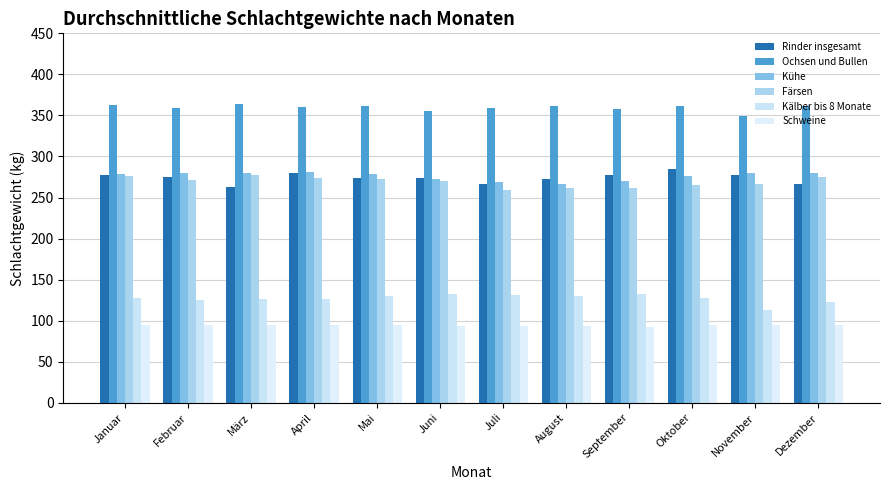

At which label is Ochsen und Bullen closest to 356?

Juni